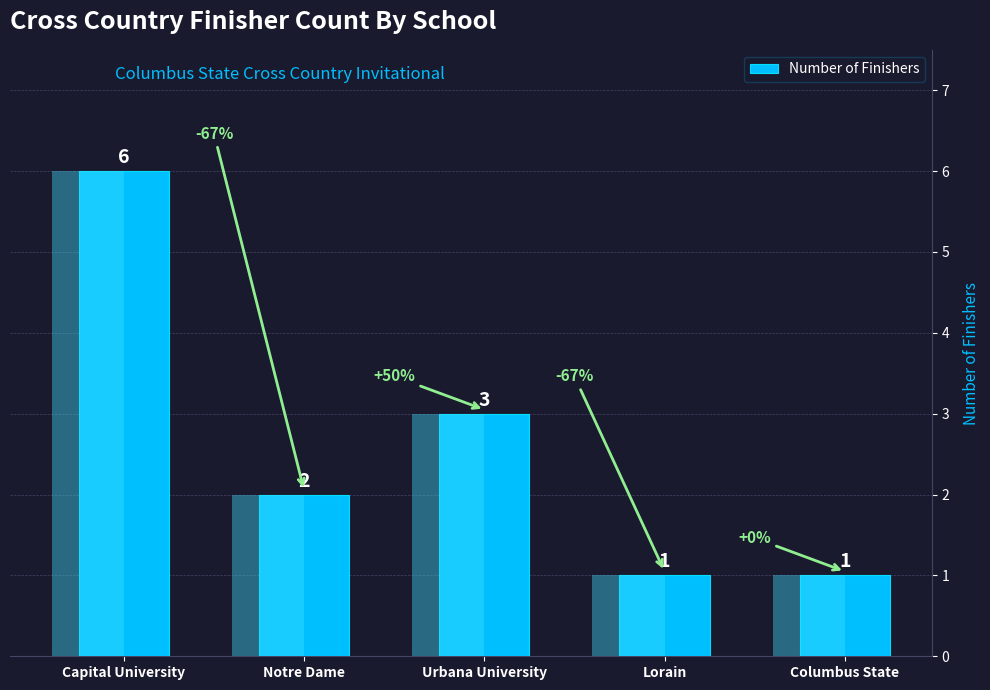

What is the difference between the values at Columbus State and Urbana University?

2